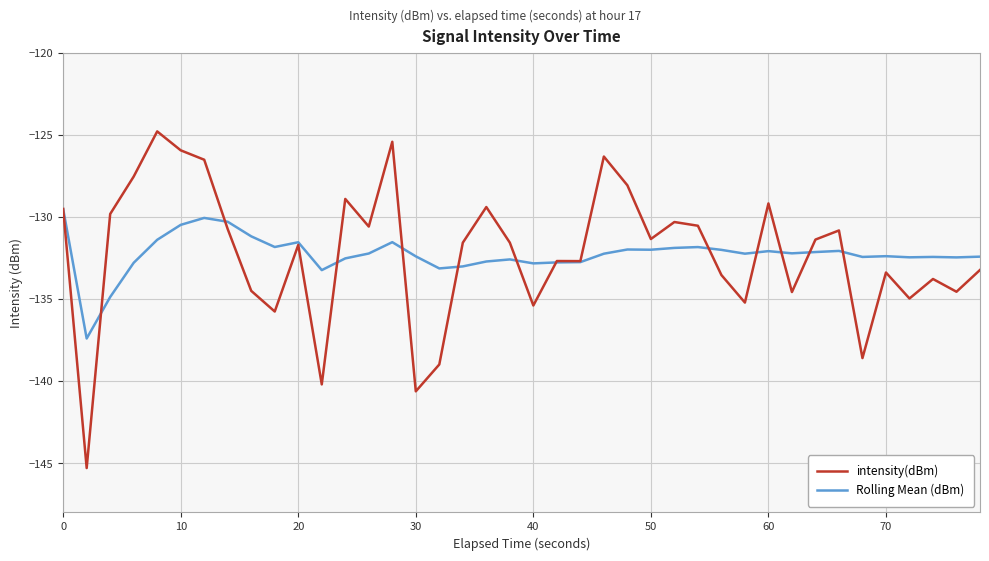

List the series in order of their peak value, lowest first.

Rolling Mean (dBm), intensity(dBm)